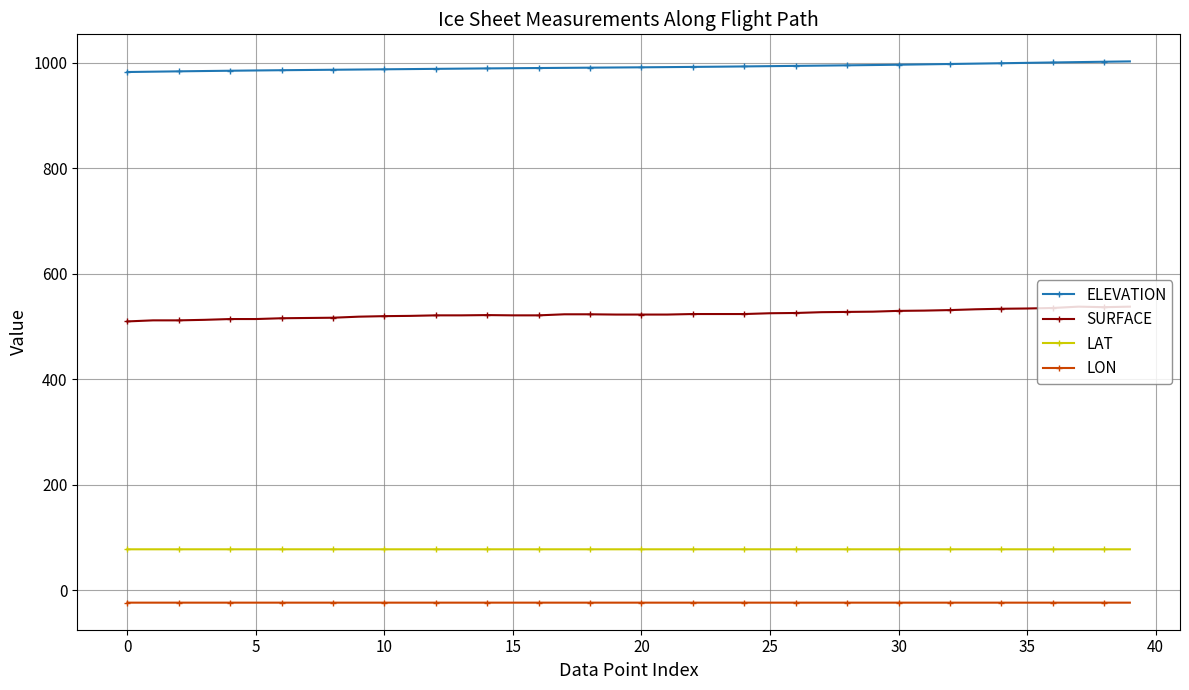

Rank the series by their maximum value, from lowest to highest.

LON, LAT, SURFACE, ELEVATION